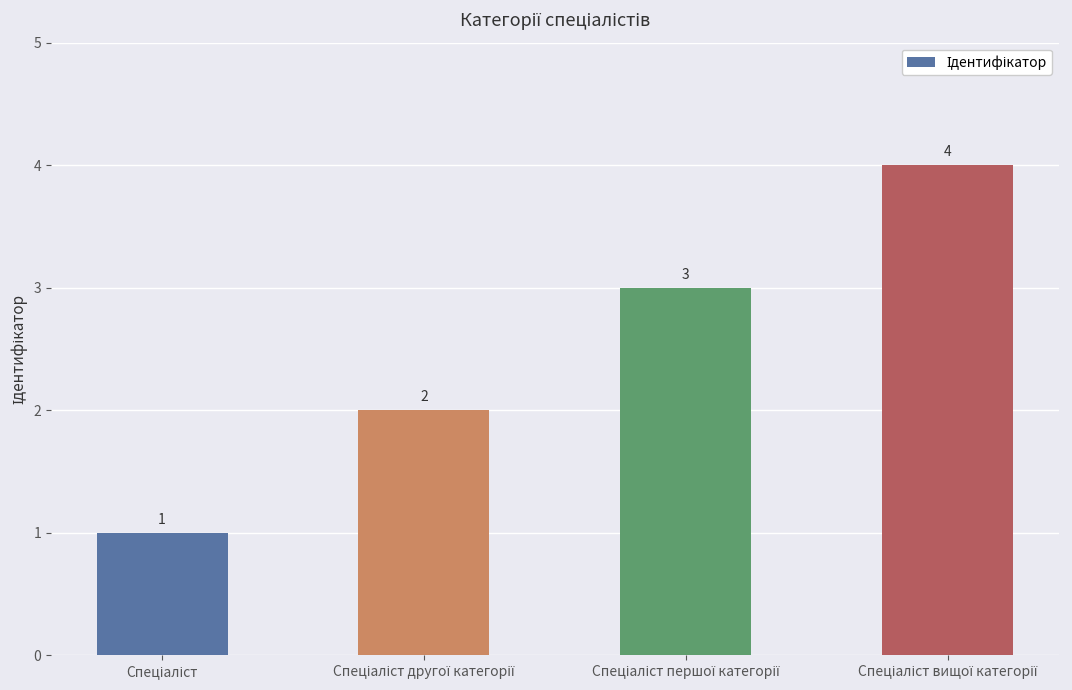

How many values are between 2 and 4?

3